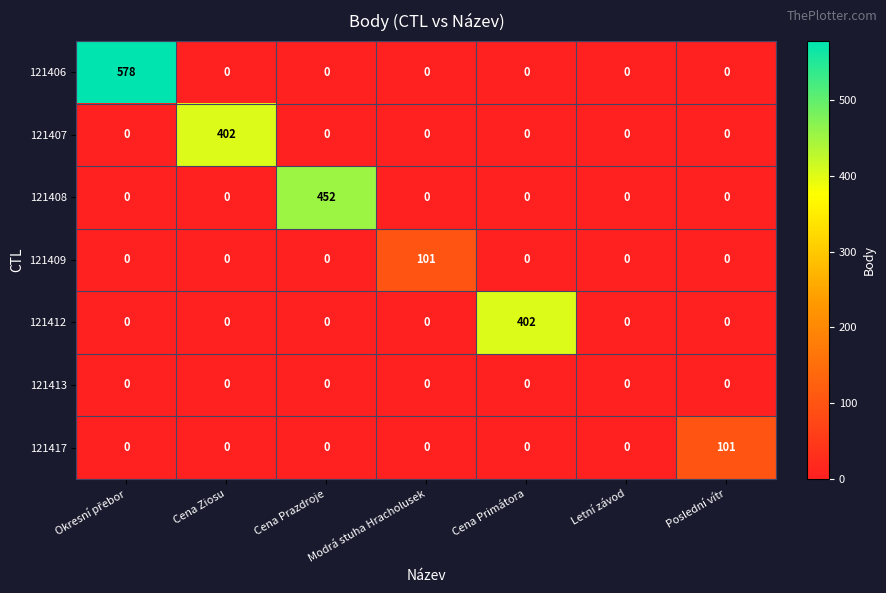

What is the highest value of the 121409 series?

101